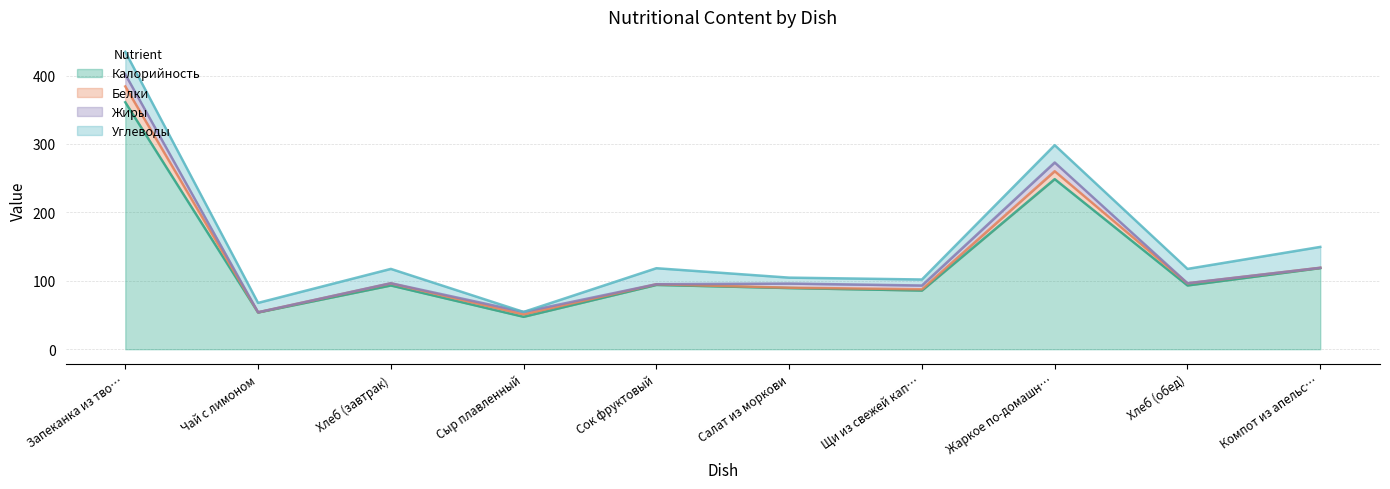

Is the value of Белки at Чай с лимоном greater than the value of Углеводы at Запеканка из творога?

No